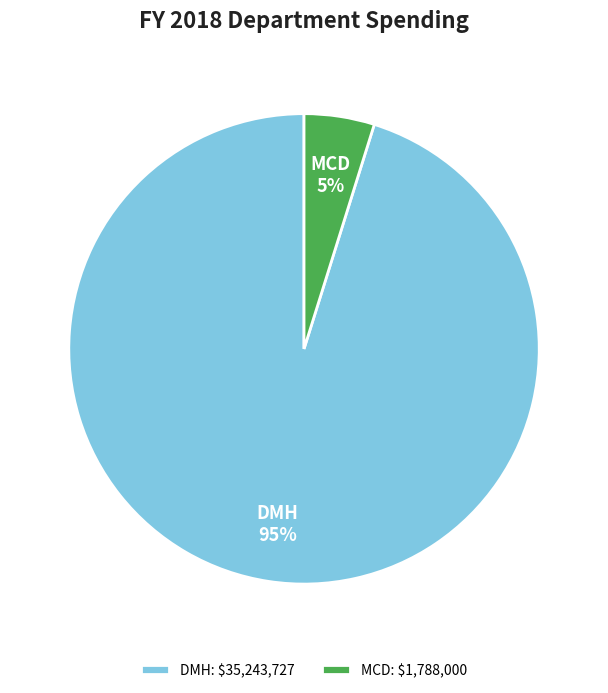

Which category has the biggest portion of the pie?

DMH: $35,243,727